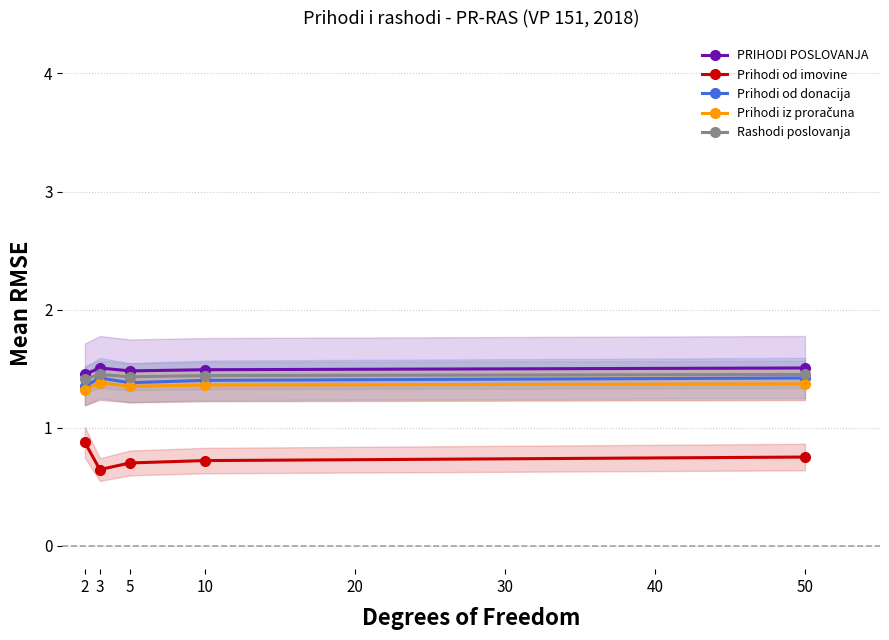

At which category does Prihodi od donacija reach its first local peak?

3